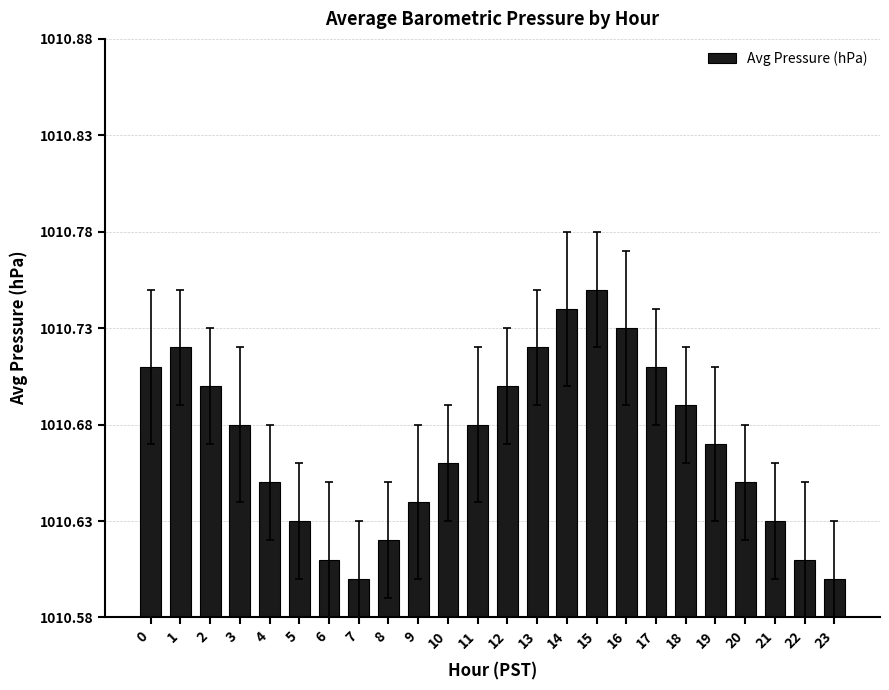

Reading left to right, extract all data points from this chart.

0.1	0.1	0.1	0.1	0.1	0.0	0.0	0.0	0.0	0.1	0.1	0.1	0.1	0.1	0.2	0.2	0.1	0.1	0.1	0.1	0.1	0.0	0.0	0.0